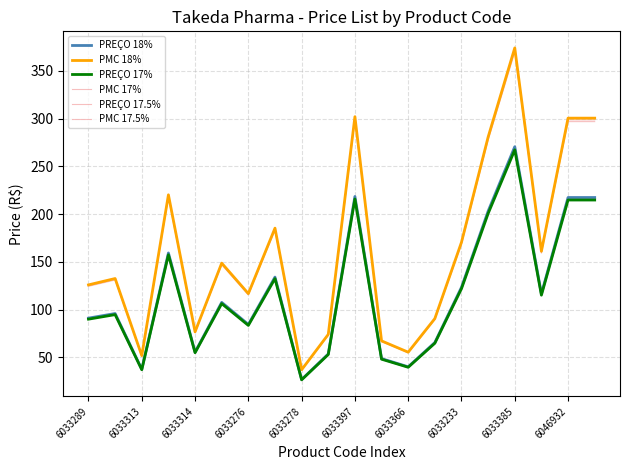

At which label does PREÇO 17% reach its minimum?

6033278